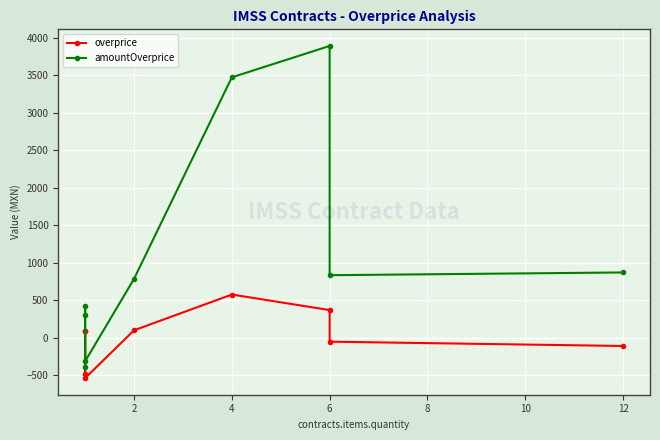

How many data points in overprice are above 91?

5